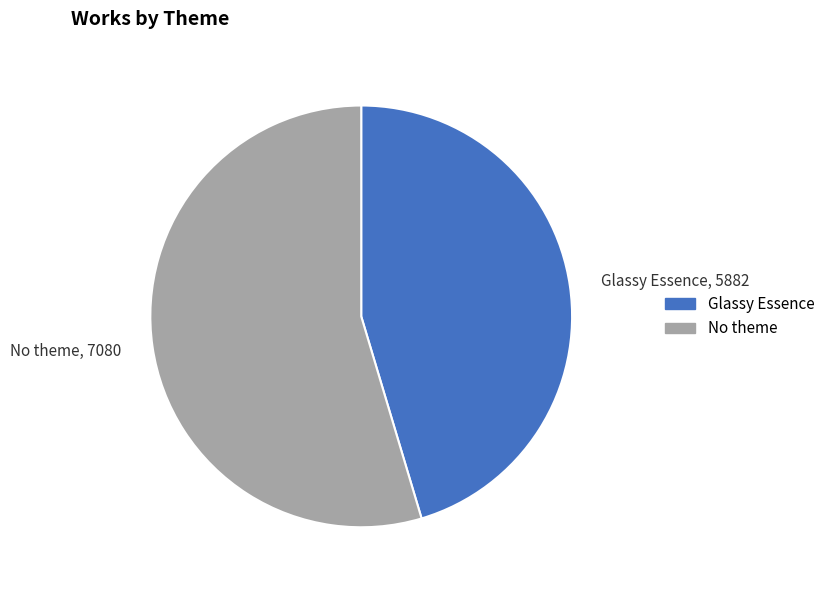

Which has a higher value, Glassy Essence, 5882 or No theme, 7080?

No theme, 7080